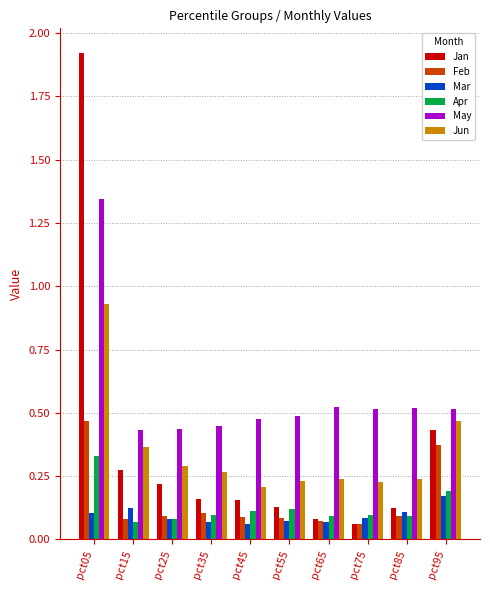

What is the difference between the maximum and second lowest values in the Jun series?

0.7